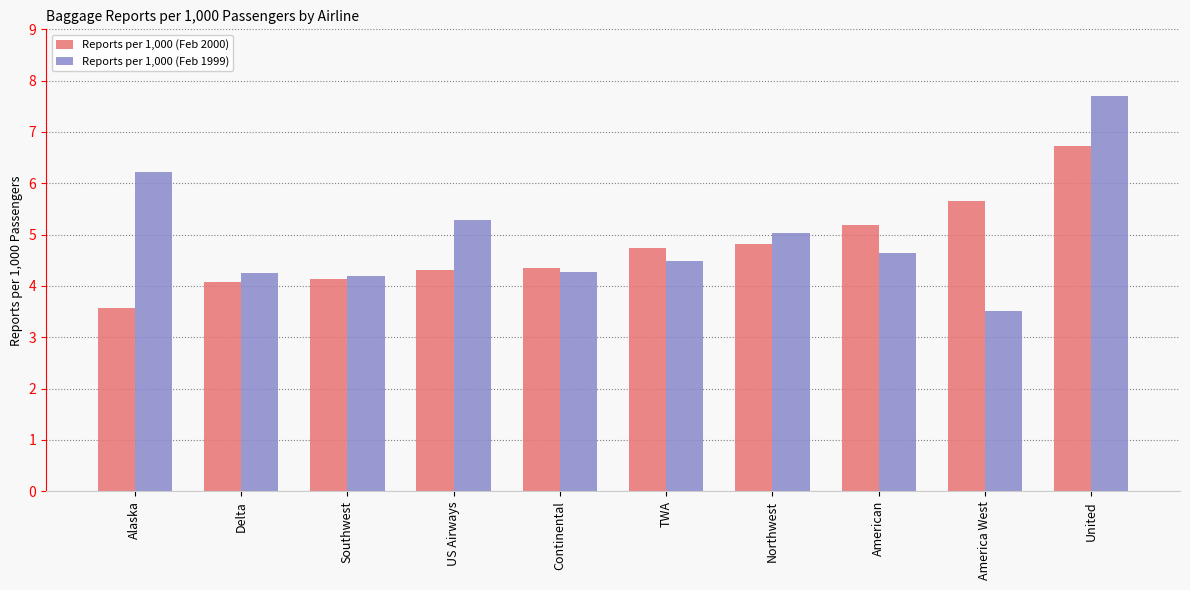

Which category has the highest value across all series?

United